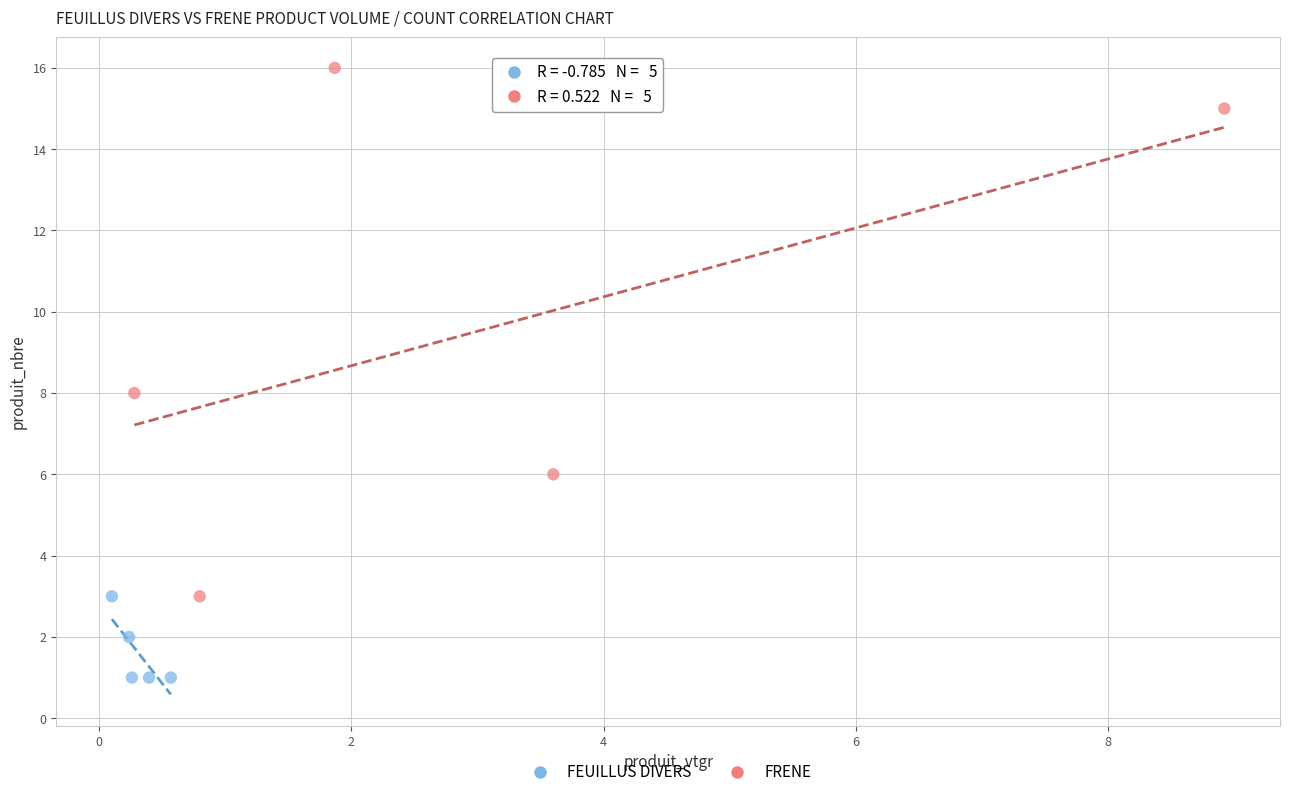

What are all the series names shown in the legend?

FEUILLUS DIVERS, FRENE